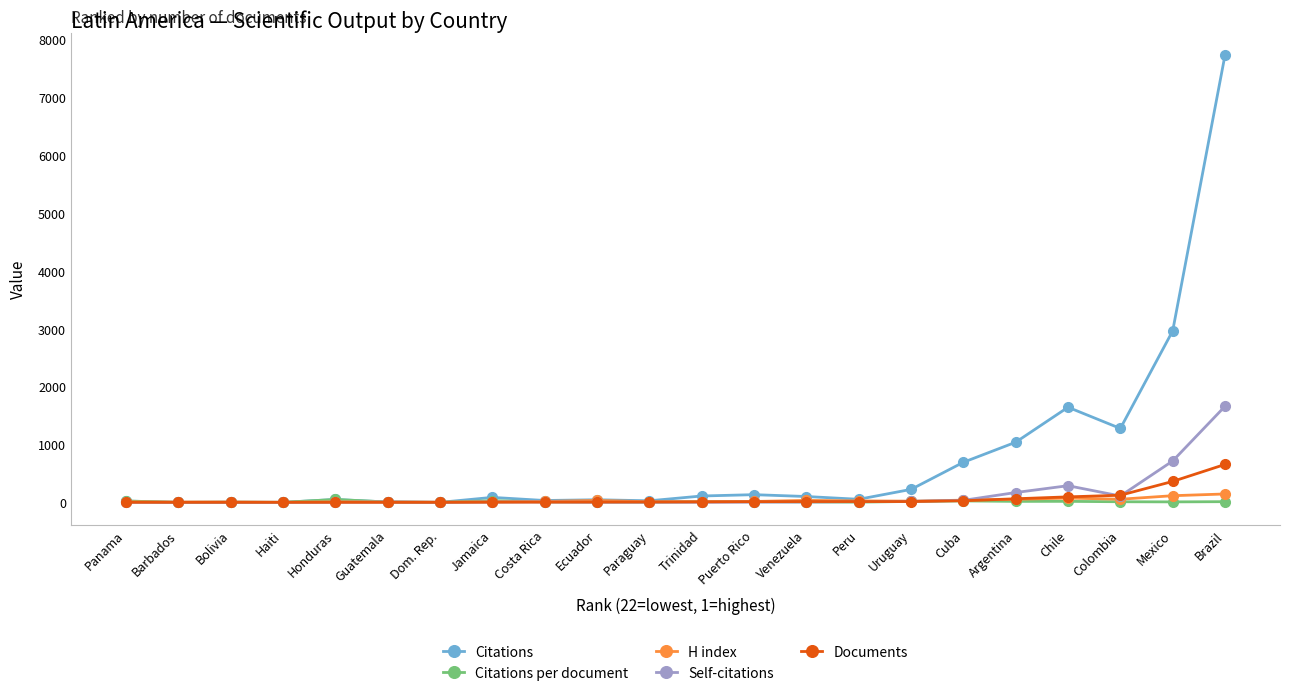

Which series has the widest spread of values?

Citations